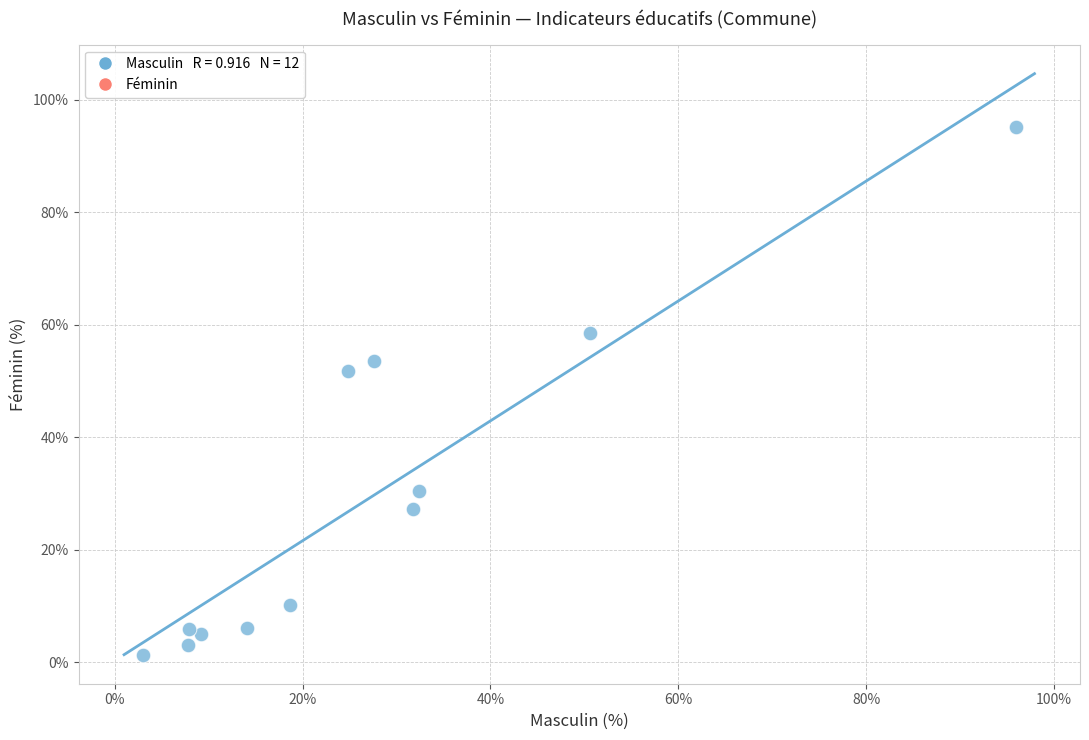

What Y value in the scatter plot is closest to 48?

51.8